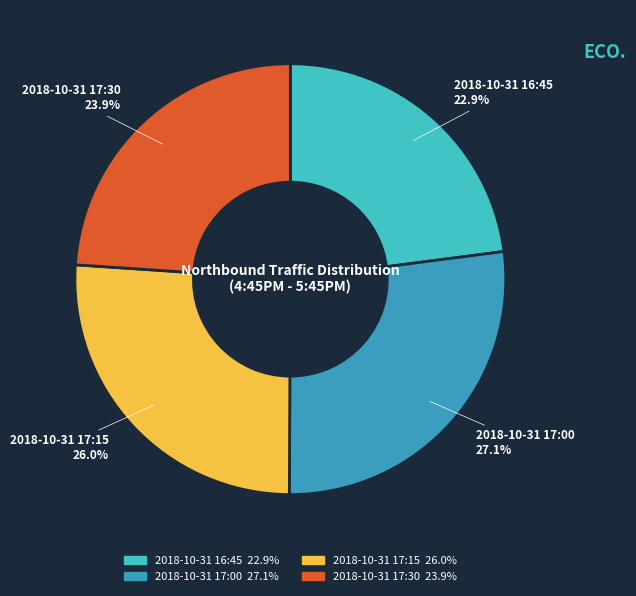

Does 2018-10-31 17:15 account for over 50% of the chart?

No